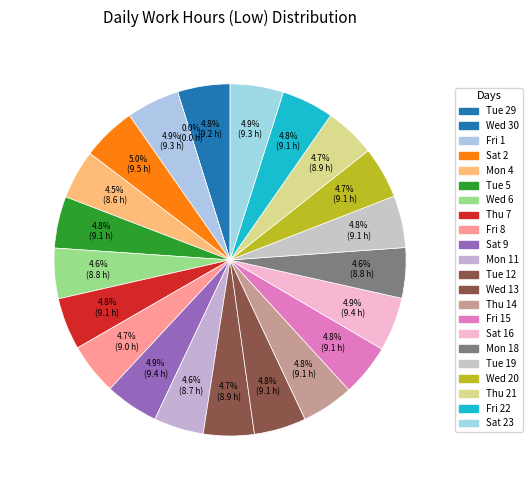

True or false: Fri 22 accounts for 5% of the total.

True